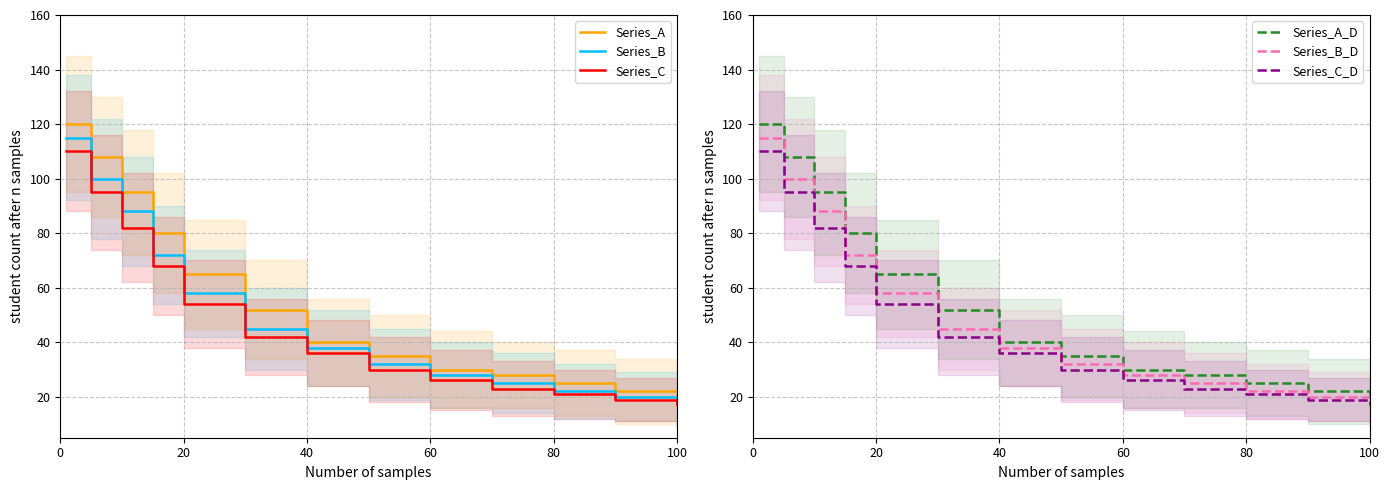

Is it true that Series_A_D equals 139 at 60?

False